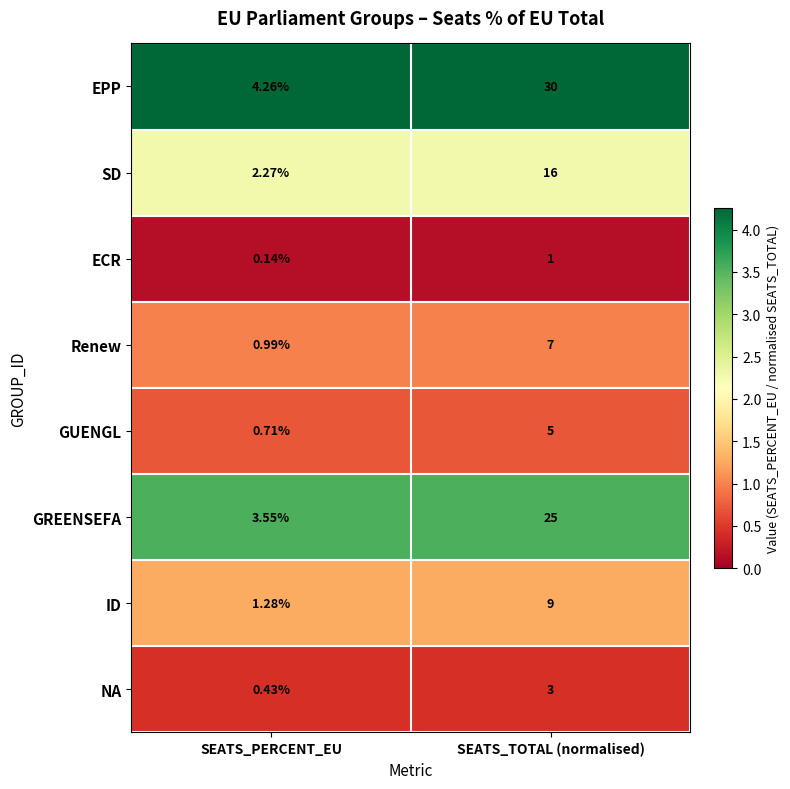

Which label corresponds to the largest value in the chart?

SEATS_TOTAL (normalised)